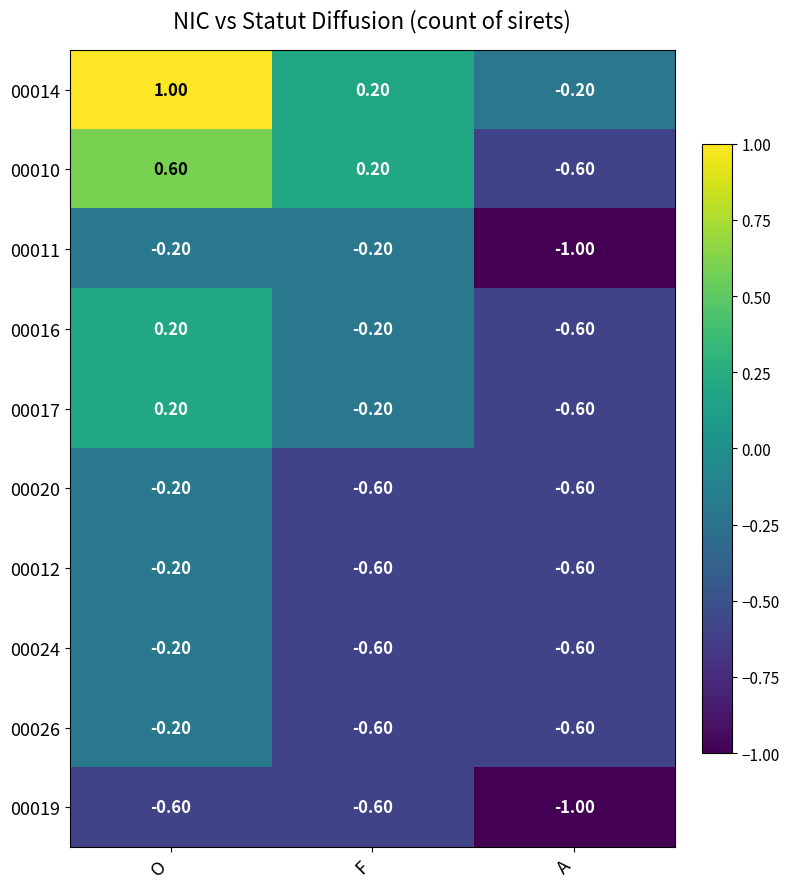

At which category does the chart reach its minimum across all series?

A